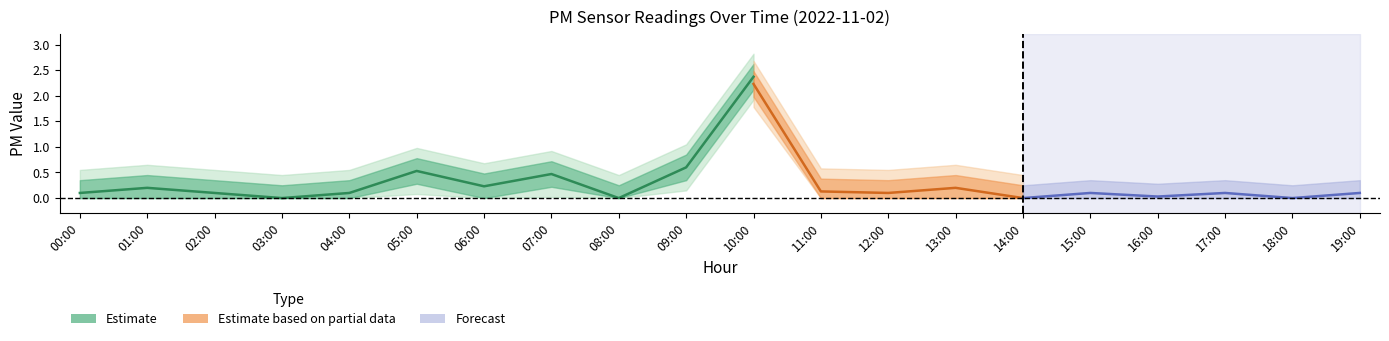

At which label is P1 closest to 1?

09:00